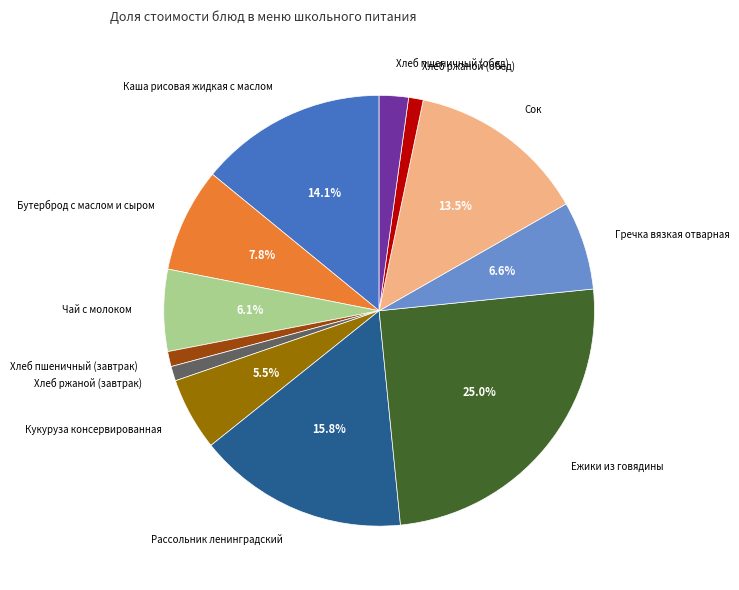

Is there a majority slice in this chart?

No